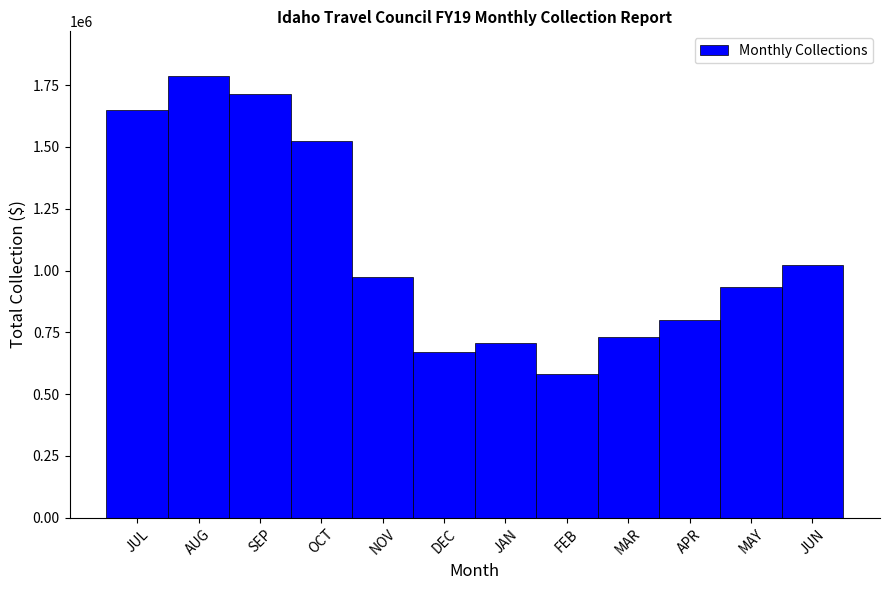

Reading left to right, extract all data points from this chart.

1649822.0	1789066.3	1715734.0	1523504.7	975872.5	672051.7	704907.6	582567.4	729233.7	800282.7	932306.7	1022298.9